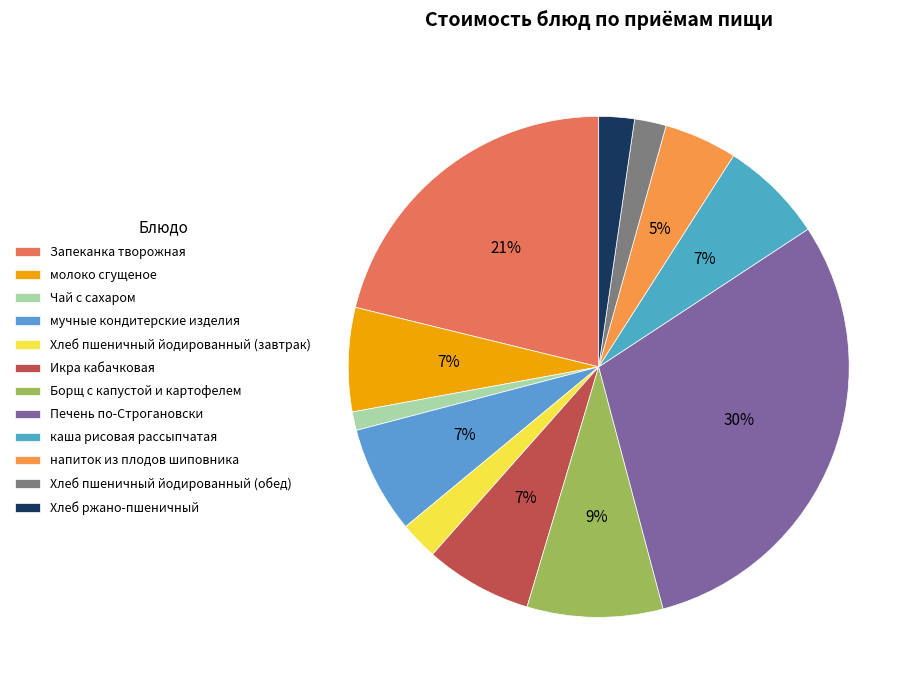

True or false: Хлеб пшеничный йодированный (завтрак) accounts for 2% of the total.

True